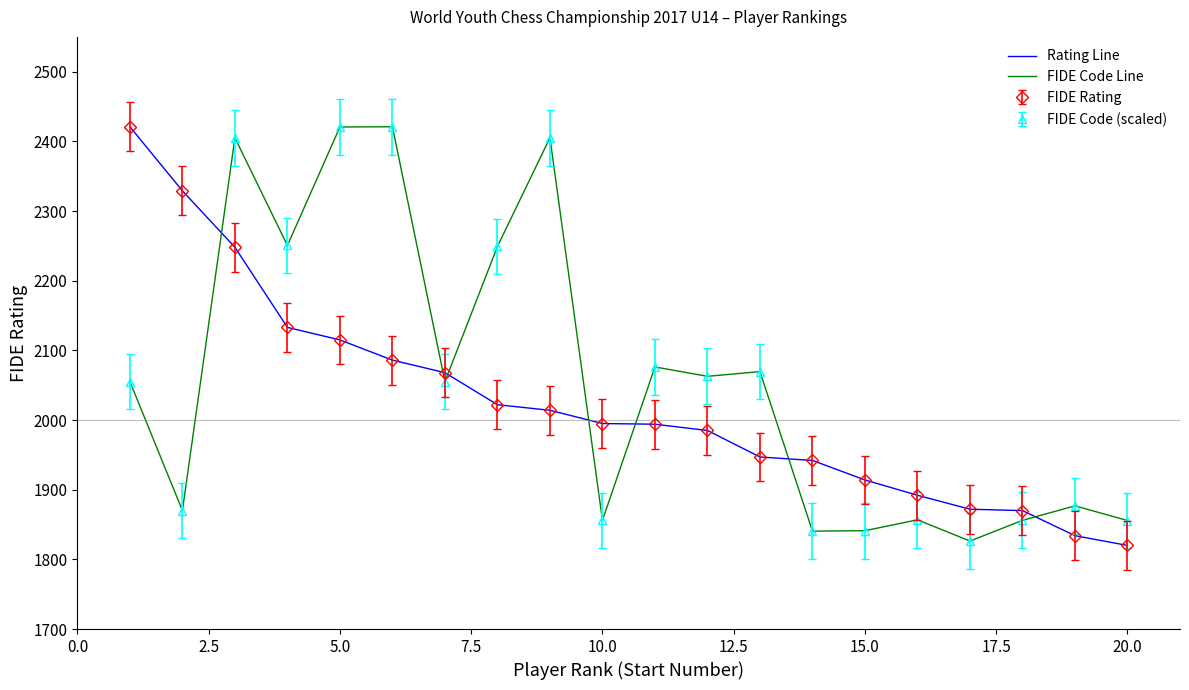

Which series ends up on top after the final intersection of FIDE Code Line and Rating Line?

FIDE Code Line